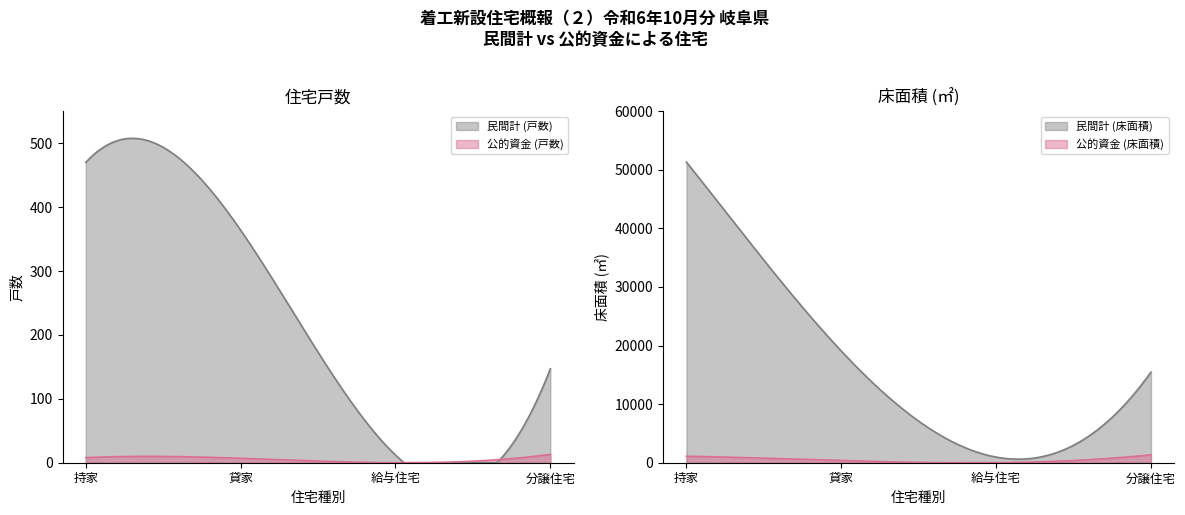

Is it true that 分譲住宅 equals 3 at 持家?

False